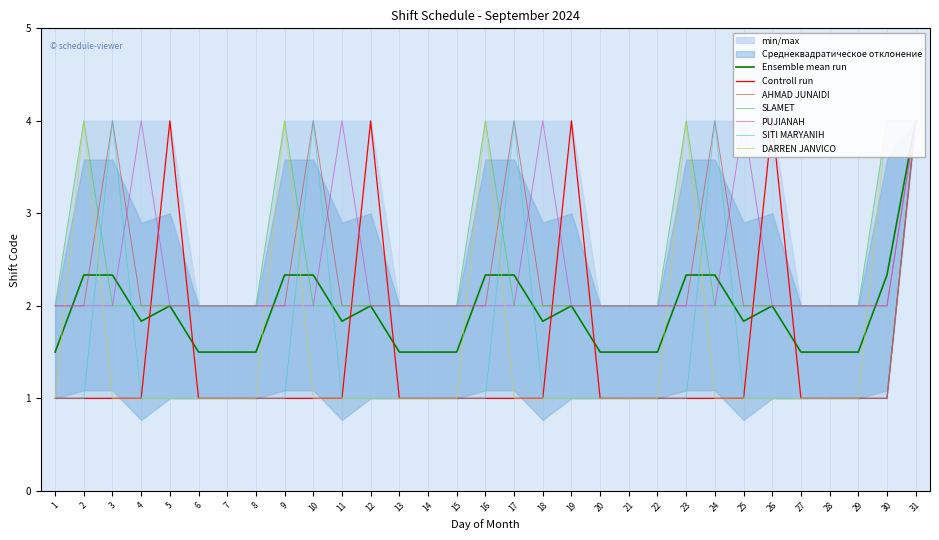

How many values in the SITI MARYANIH series exceed 1?

5